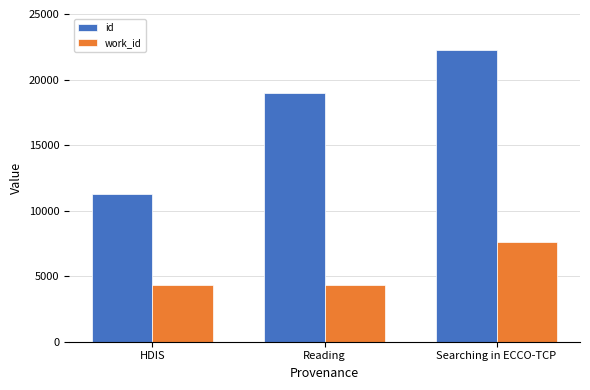

How many bars are there in total?

6